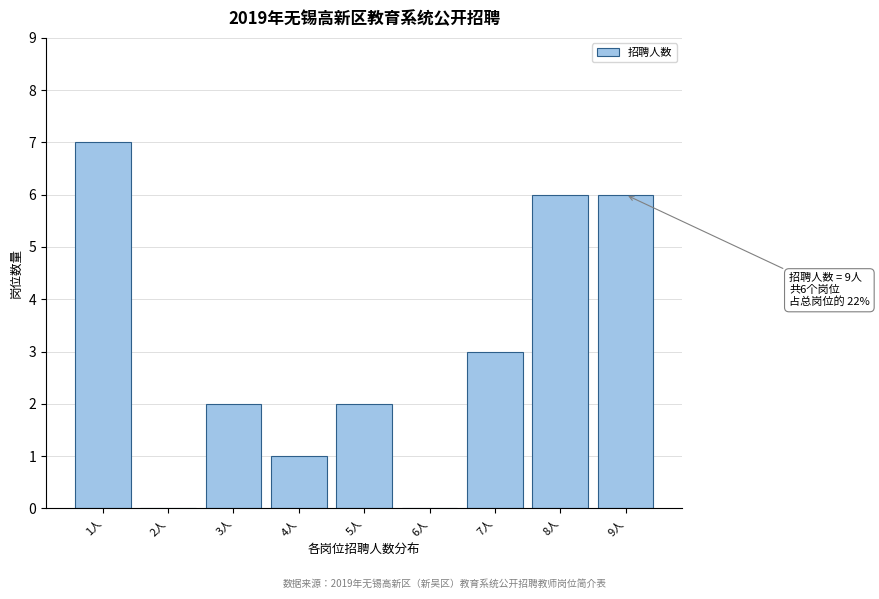

Reading left to right, list all the values displayed in this chart.

1人=7	2人=0	3人=2	4人=1	5人=2	6人=0	7人=3	8人=6	9人=6